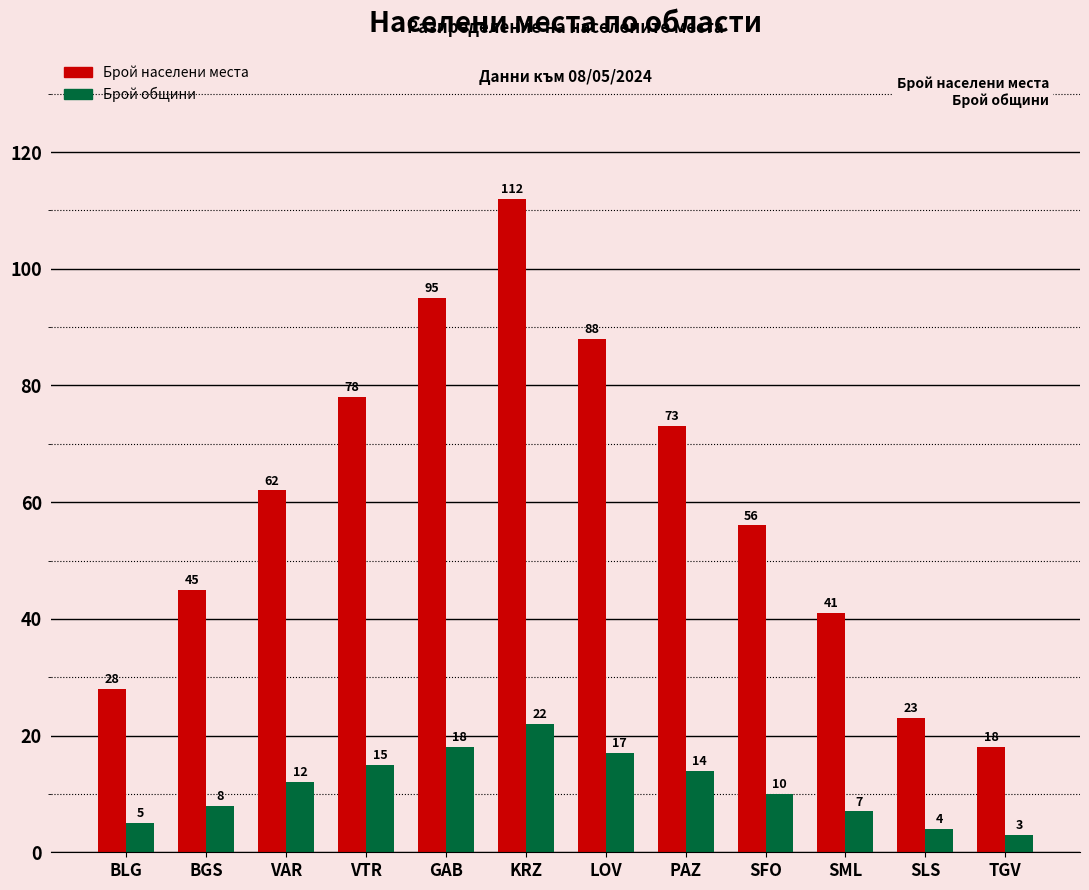

At which category does the chart reach its minimum across all series?

TGV